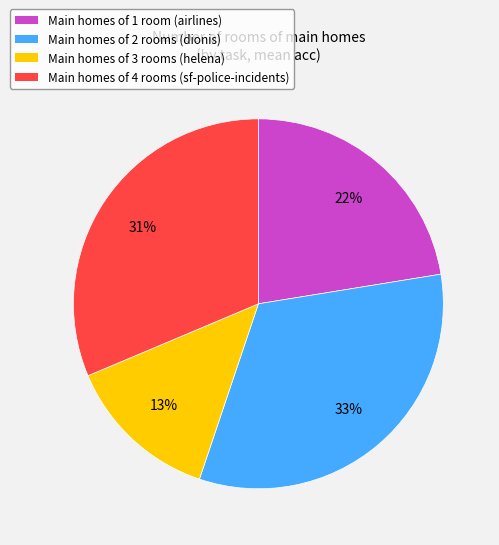

To the nearest percent, what is the average slice percentage?

25%